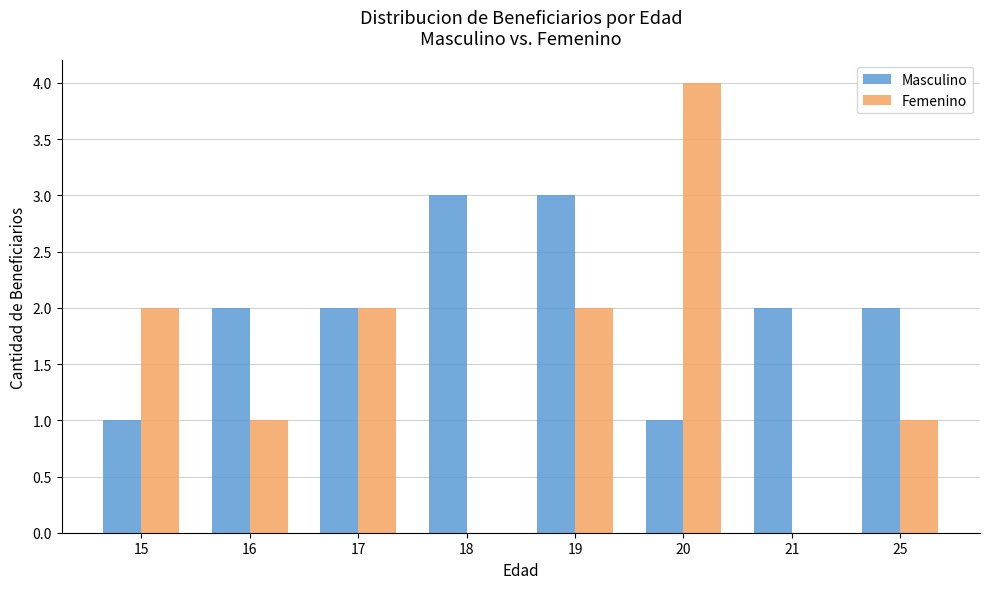

Read the Masculino value at 20.

1